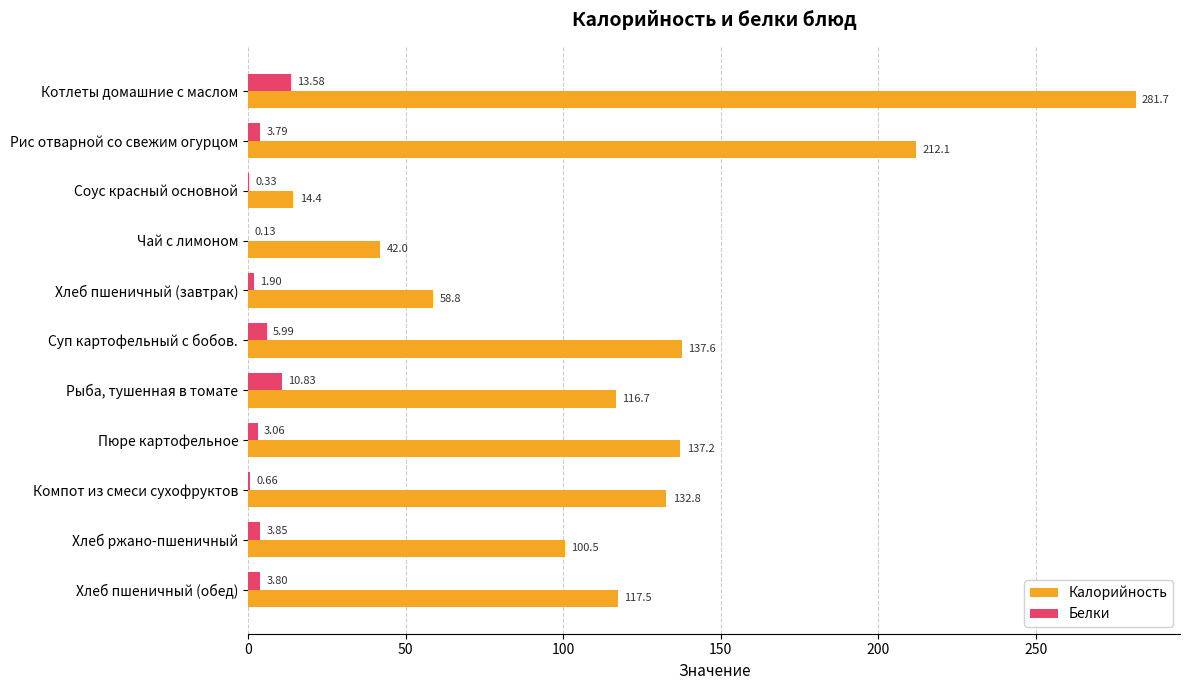

What is the sum of the Белки values at Хлеб пшеничный (обед) and Суп картофельный с бобов.?

9.8